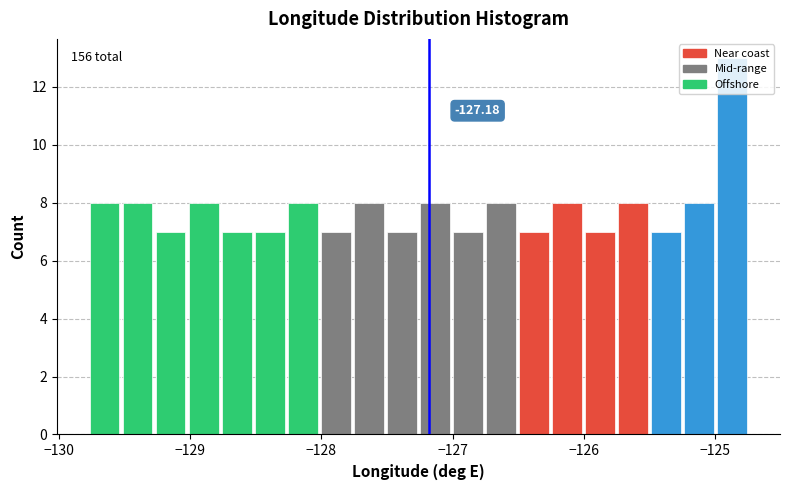

Around what value on the x-axis is the tallest bar? Give the approximate position of its centre, as read against the axis.

-124.9